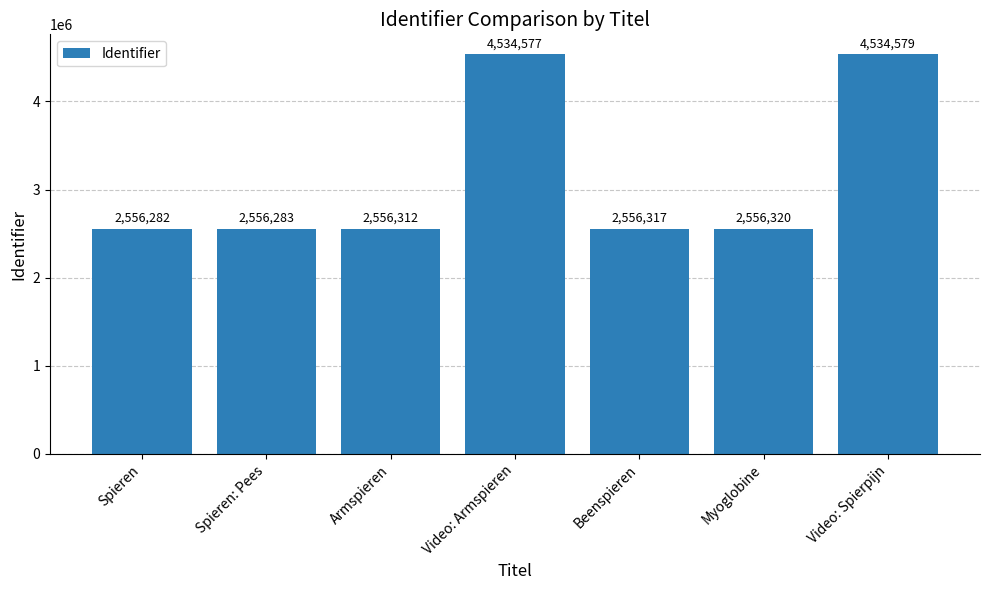

What is the value of the 6th bar from the left?

2556320